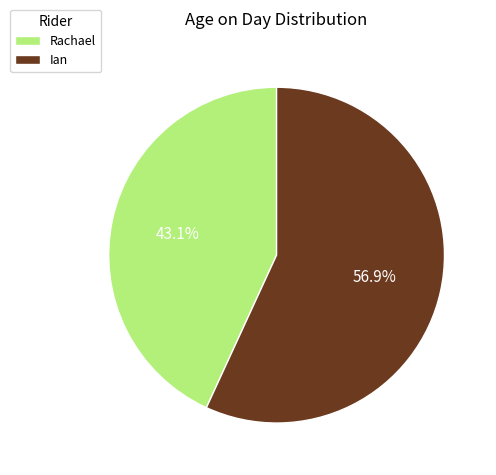

True or false: Rachael accounts for 43% of the total.

True